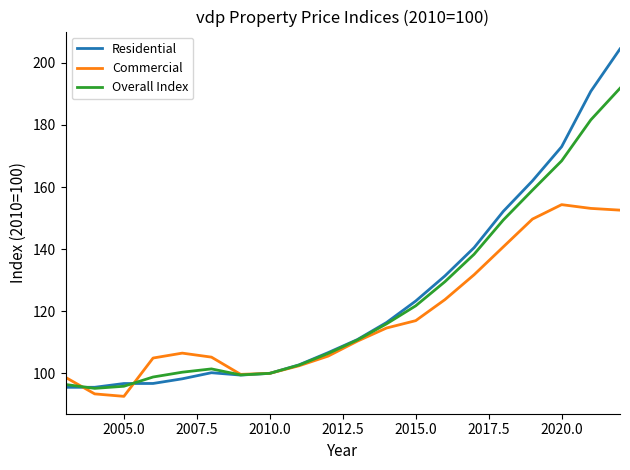

Which series has the largest range (max minus min)?

Residential